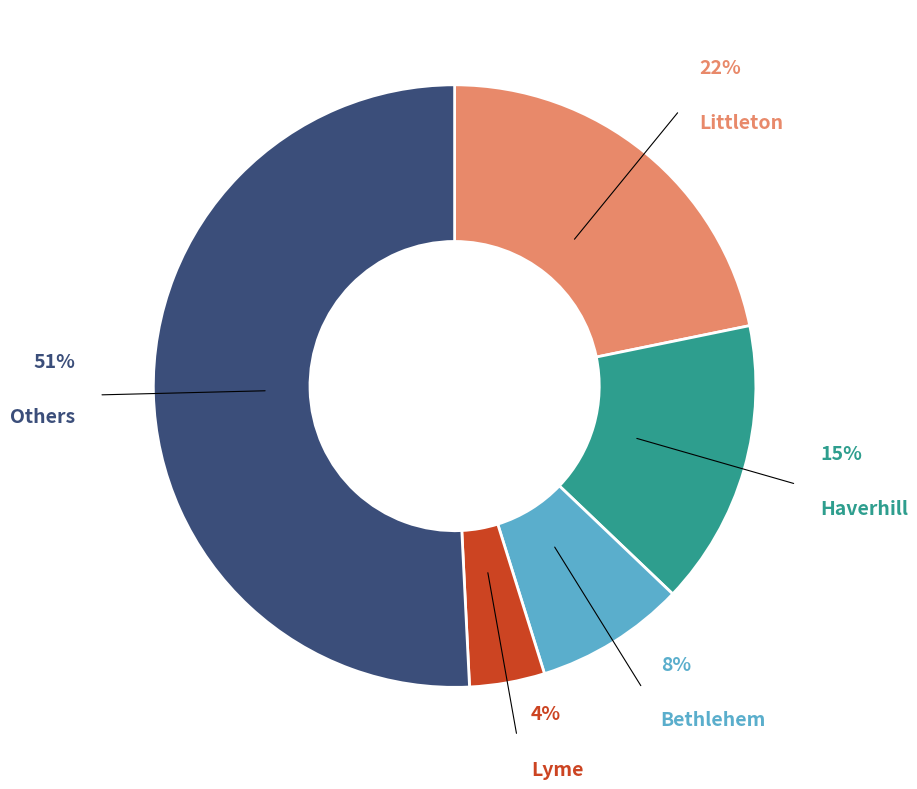

Between Bethlehem and Haverhill, which is larger?

Haverhill